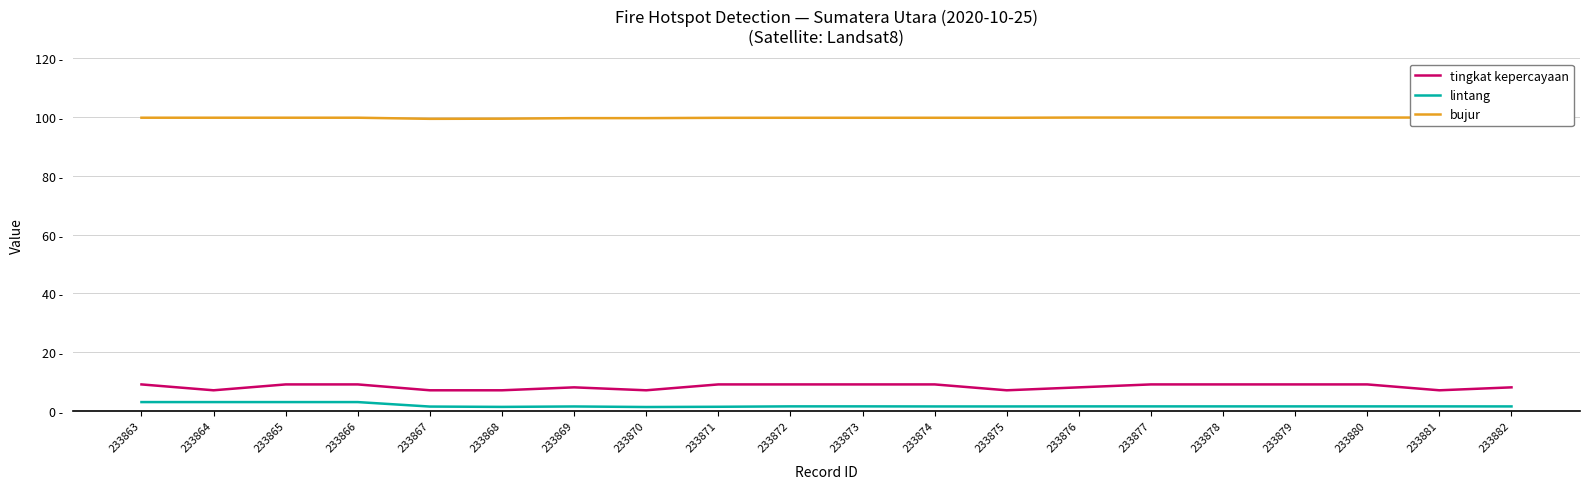

Is it true that bujur equals 69.0 at 233877?

False